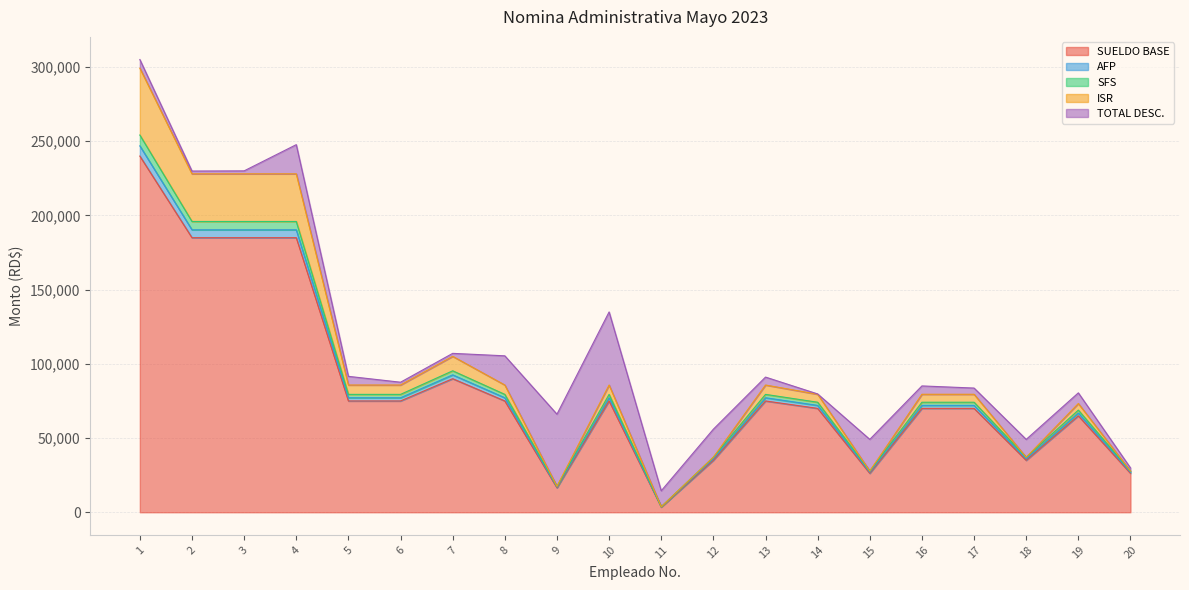

At which category does AFP reach its first local valley?

9